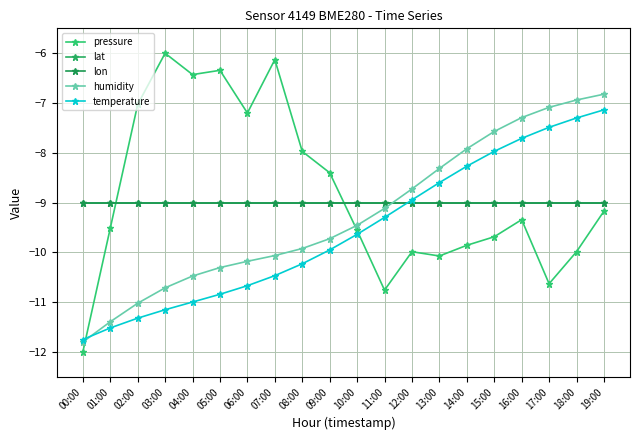

What is the label of the 2nd point from the left?

01:00